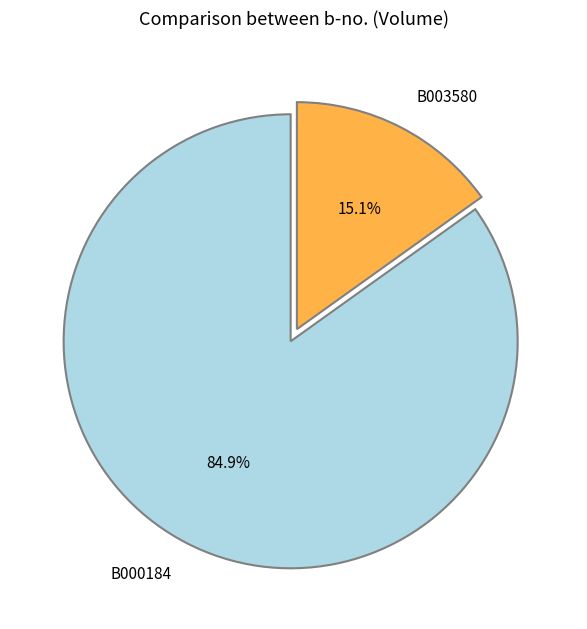

The B003580 slice represents 15% of the pie. True or false?

True